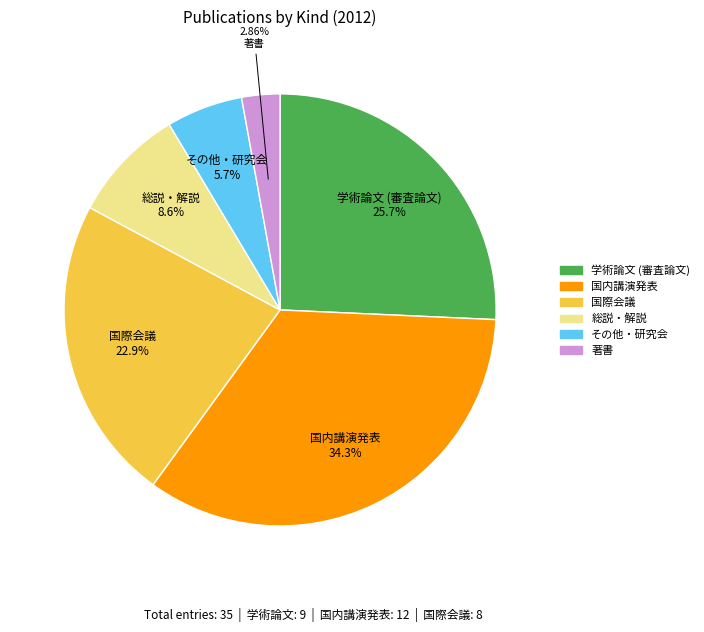

Combined, what portion of the pie is その他・研究会 and 国内講演発表?

40.0%